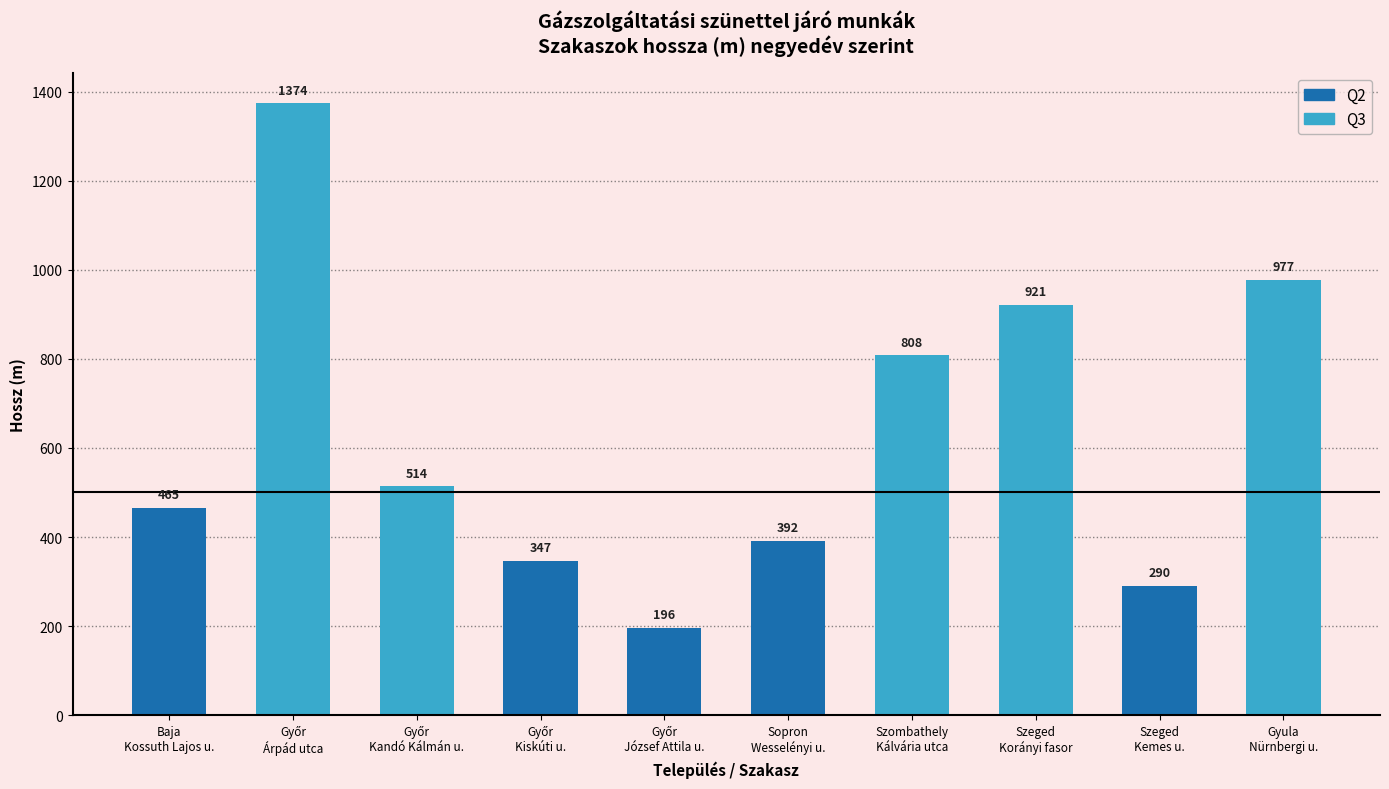

Between Szeged
Korányi fasor and Szeged
Kemes u., which is larger?

Szeged
Korányi fasor